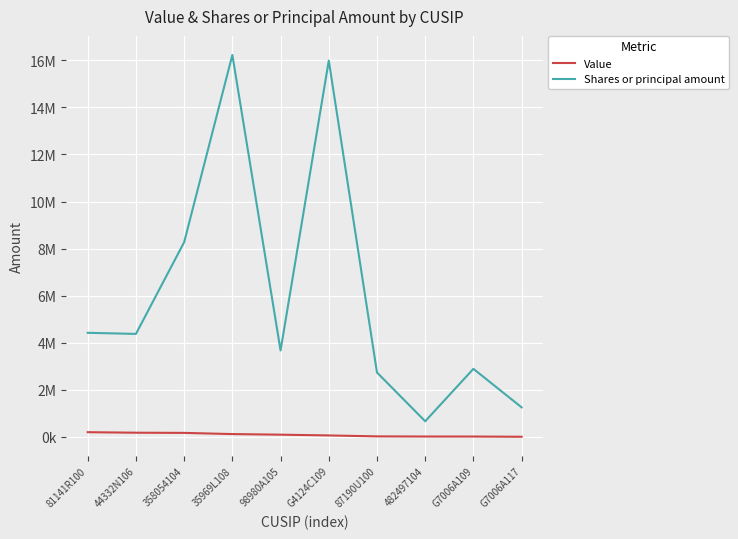

At which label does Shares or principal amount first exceed 4372430?

81141R100